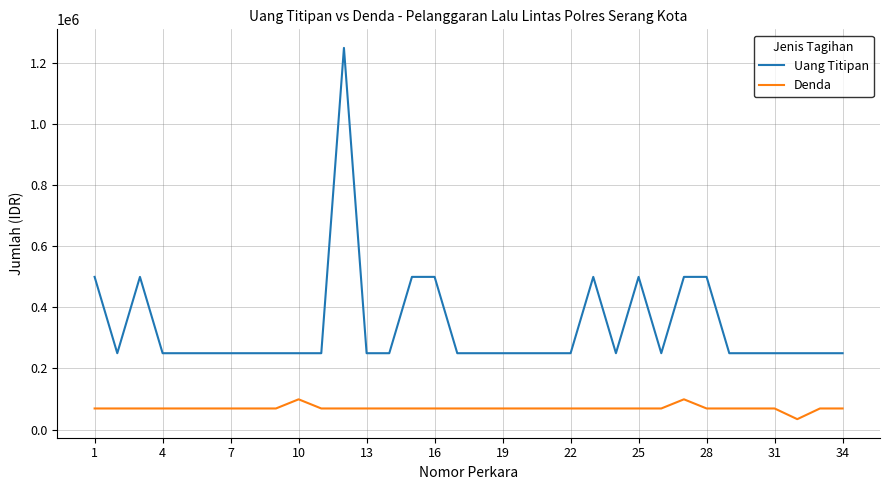

What is the difference between the maximum and minimum values in the Uang Titipan series?

1000000